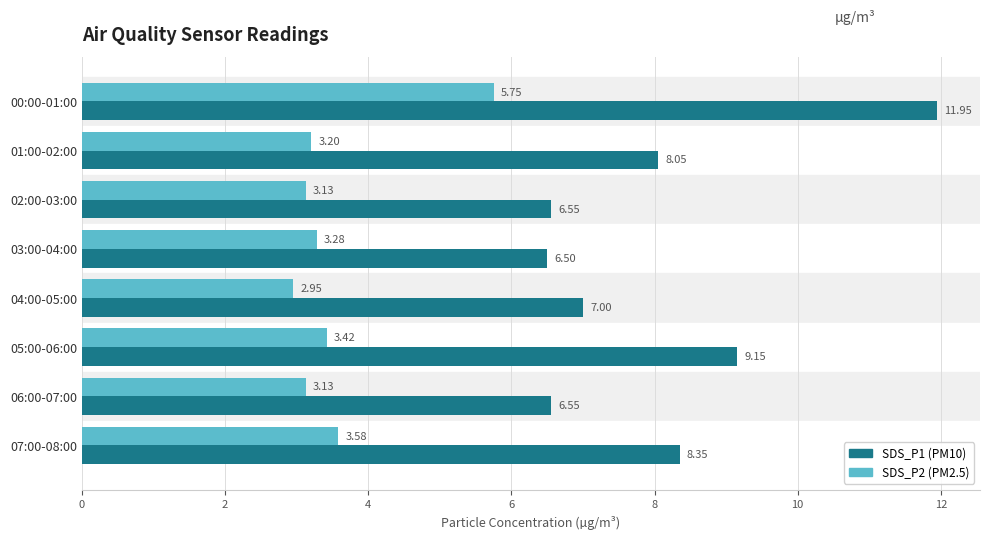

At which category is the sum across all series the highest?

00:00-01:00